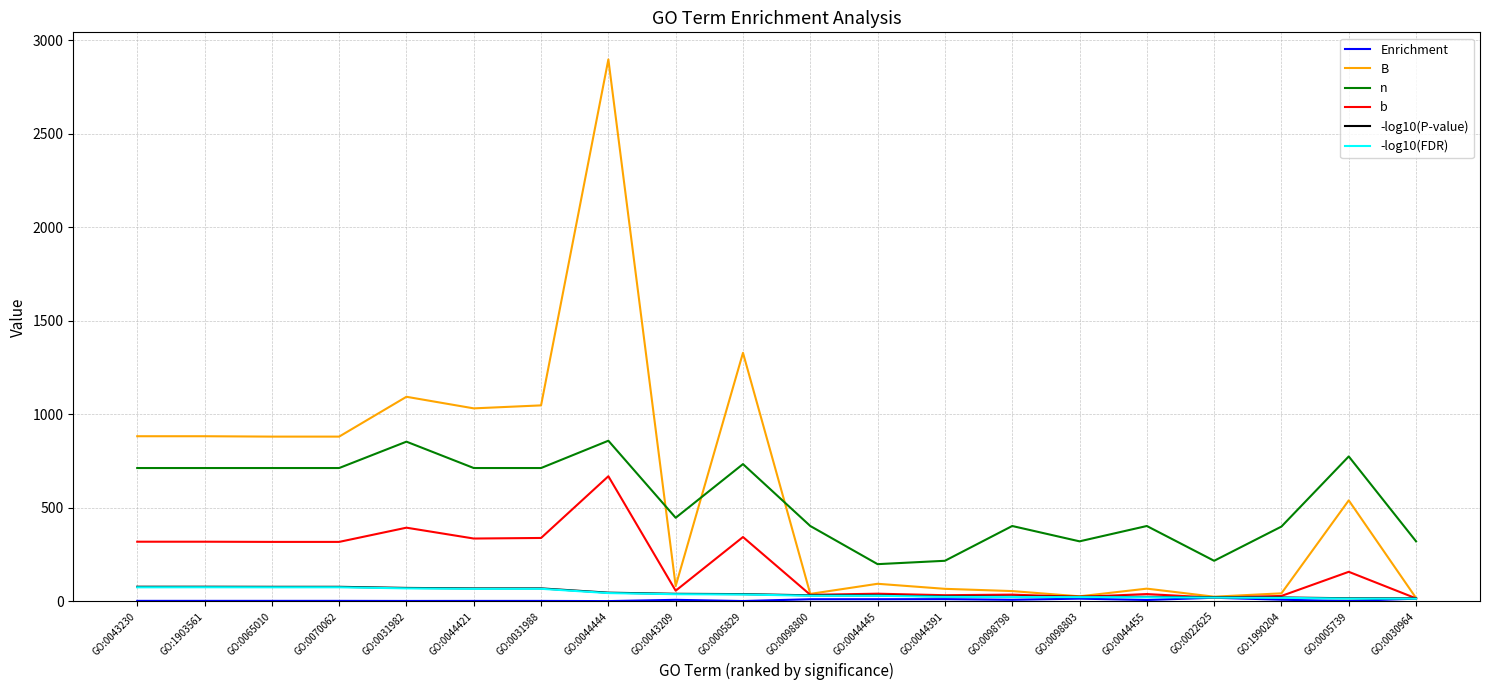

Is the value of B at GO:0070062 greater than the value of -log10(FDR) at GO:1903561?

Yes